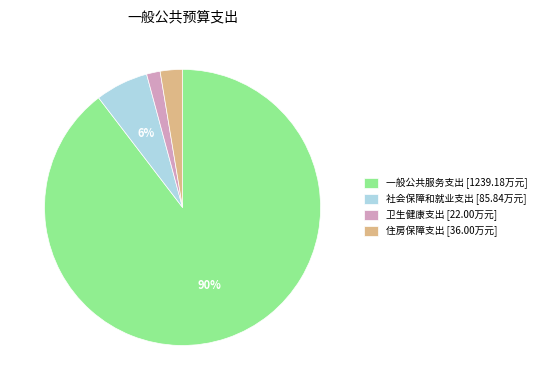

Count the number of slices in the pie.

4